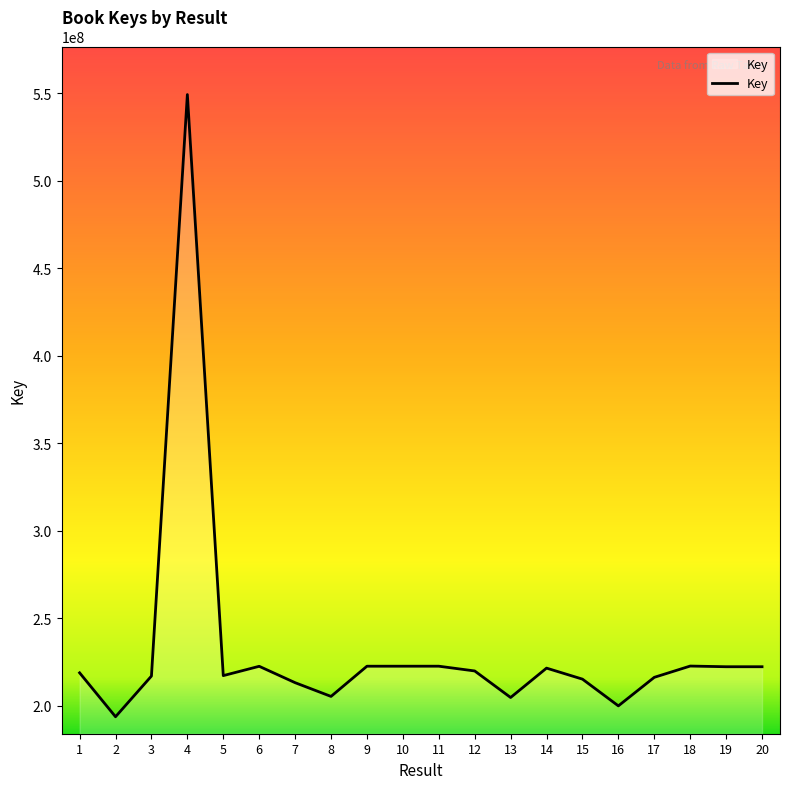

What is the smallest value displayed?

193851435